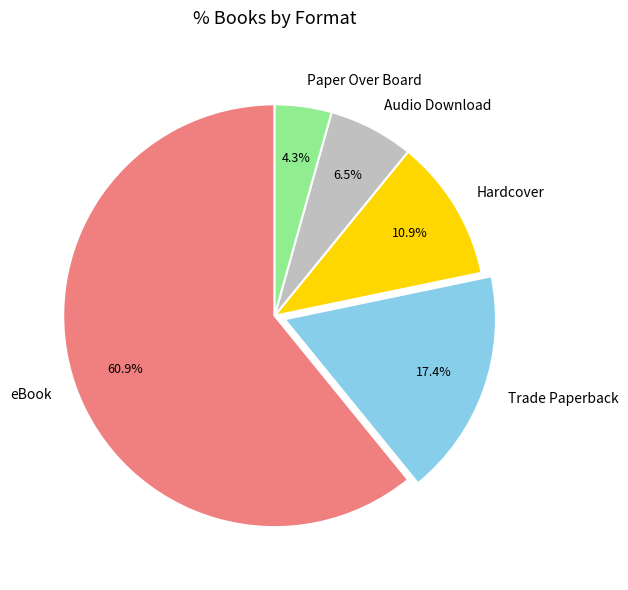

What is the largest slice in the pie chart?

eBook